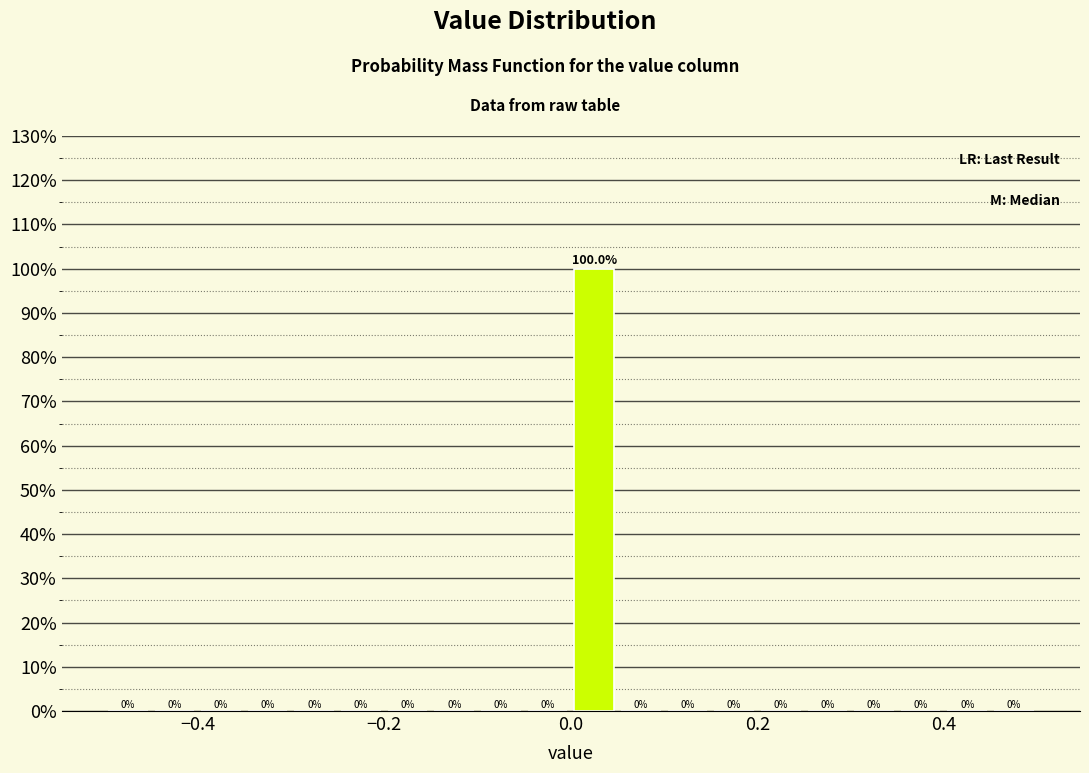

Around what value on the x-axis is the tallest bar? Give the approximate position of its centre, as read against the axis.

0.02